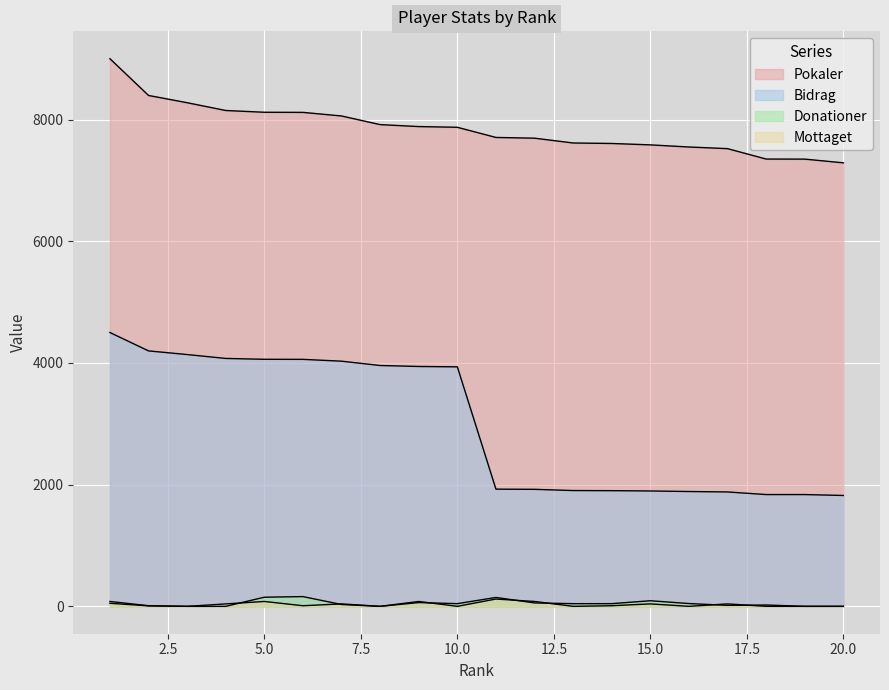

The Mottaget series shows 0 at 8. True or false?

True